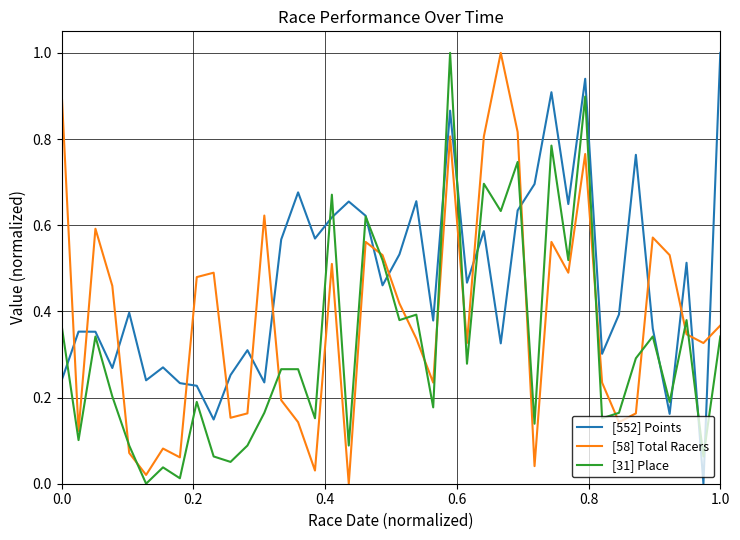

Which series has the largest total across all categories?

[552] Points